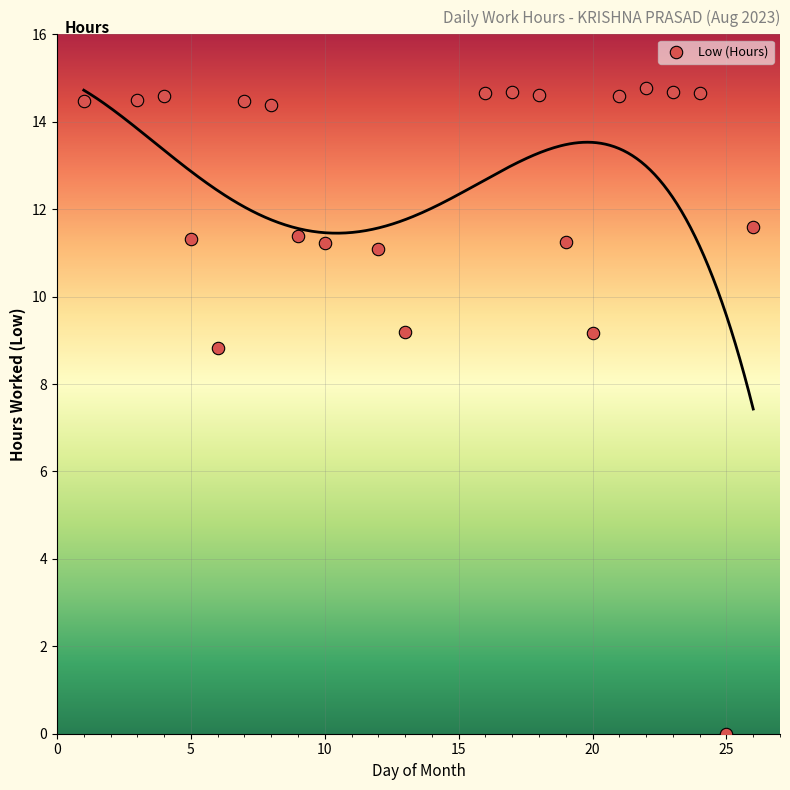

What is the range of X values (max minus min)?

25.0